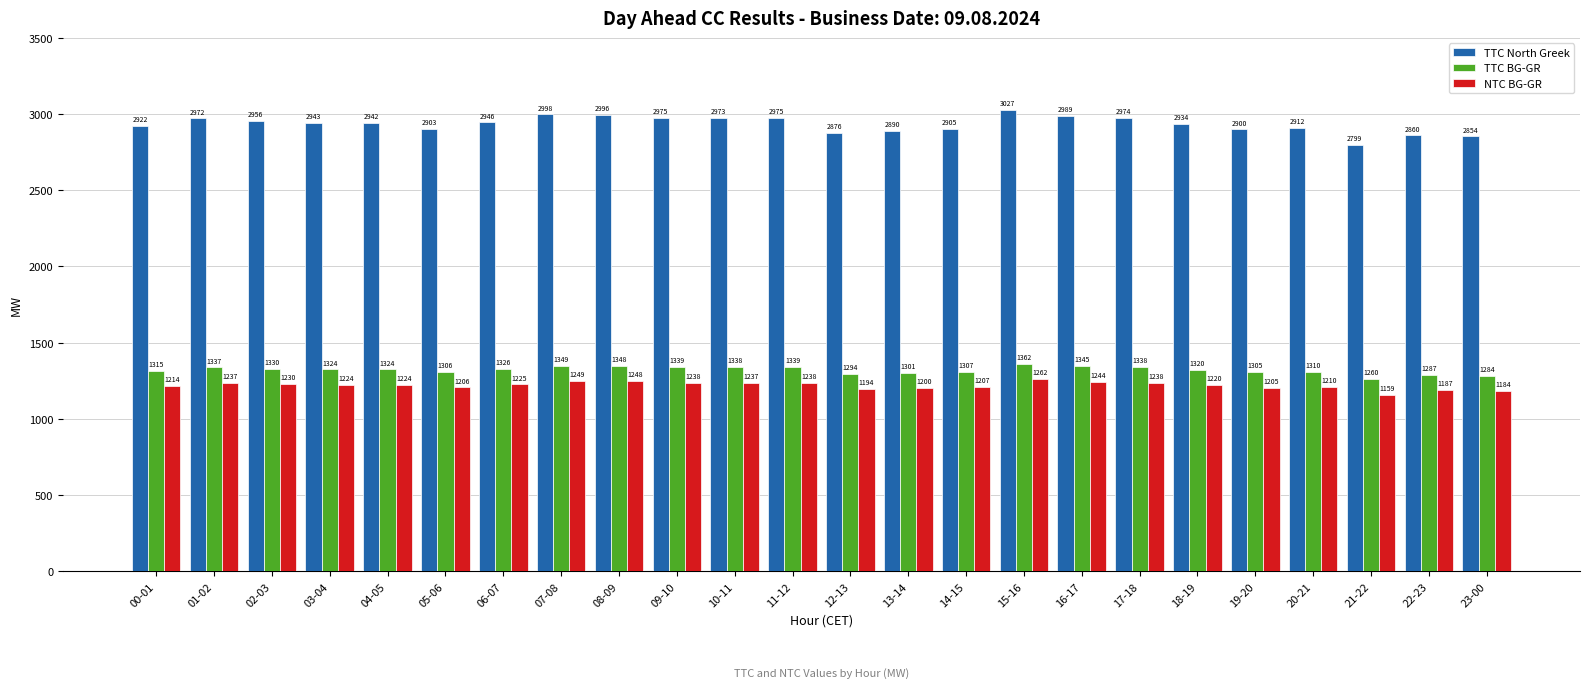

Reading left to right, list all the values displayed in this chart.

TTC North Greek: 00-01=2922	01-02=2972	02-03=2956	03-04=2943	04-05=2942	05-06=2903	06-07=2946	07-08=2998	08-09=2996	09-10=2975	10-11=2973	11-12=2975	12-13=2876	13-14=2890	14-15=2905	15-16=3027	16-17=2989	17-18=2974	18-19=2934	19-20=2900	20-21=2912	21-22=2799	22-23=2860	23-00=2854
TTC BG-GR: 00-01=1315	01-02=1337	02-03=1330	03-04=1324	04-05=1324	05-06=1306	06-07=1326	07-08=1349	08-09=1348	09-10=1339	10-11=1338	11-12=1339	12-13=1294	13-14=1301	14-15=1307	15-16=1362	16-17=1345	17-18=1338	18-19=1320	19-20=1305	20-21=1310	21-22=1260	22-23=1287	23-00=1284
NTC BG-GR: 00-01=1214	01-02=1237	02-03=1230	03-04=1224	04-05=1224	05-06=1206	06-07=1225	07-08=1249	08-09=1248	09-10=1238	10-11=1237	11-12=1238	12-13=1194	13-14=1200	14-15=1207	15-16=1262	16-17=1244	17-18=1238	18-19=1220	19-20=1205	20-21=1210	21-22=1159	22-23=1187	23-00=1184